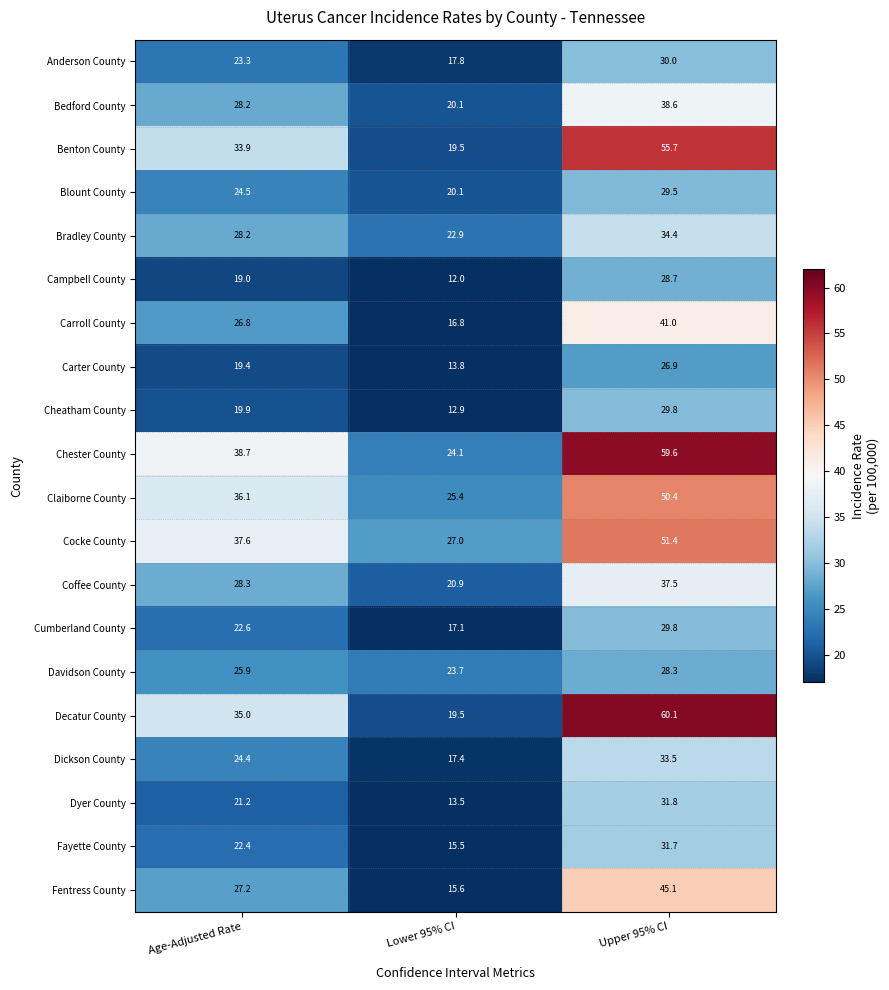

Which series has the largest range (max minus min)?

Decatur County